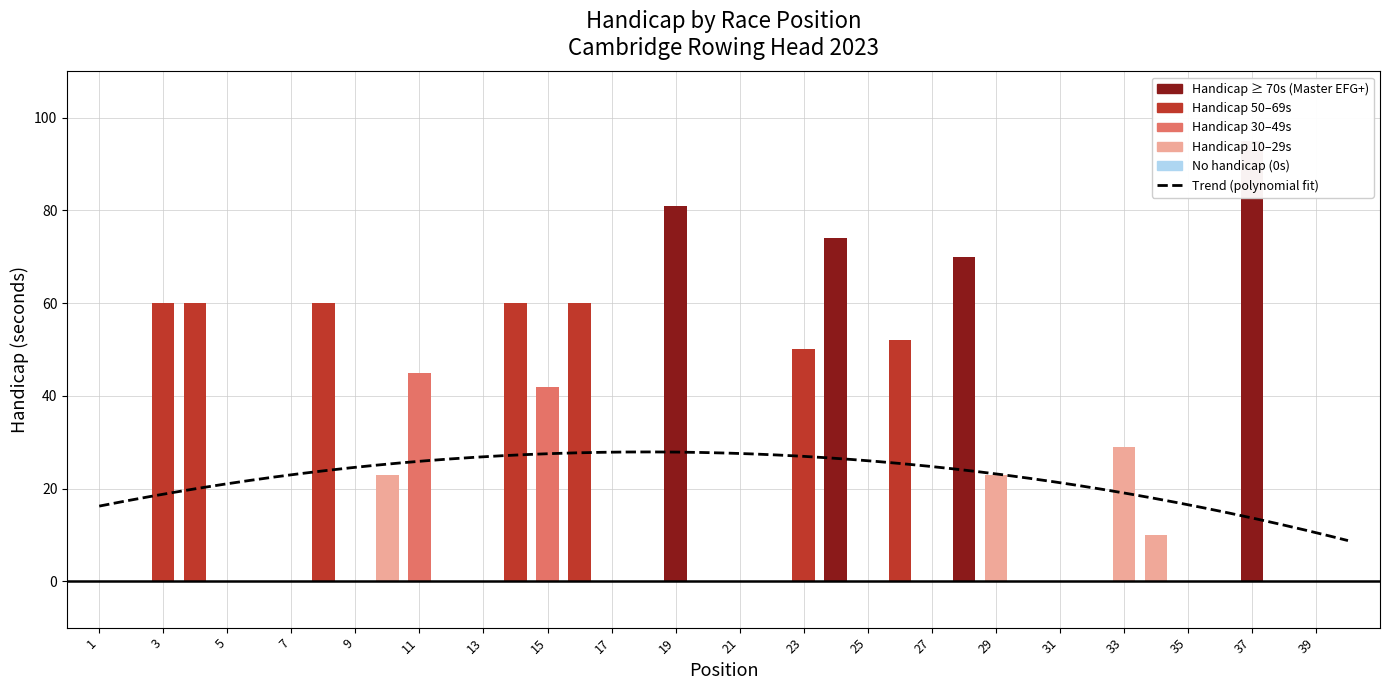

Which series has the largest total across all categories?

Handicap